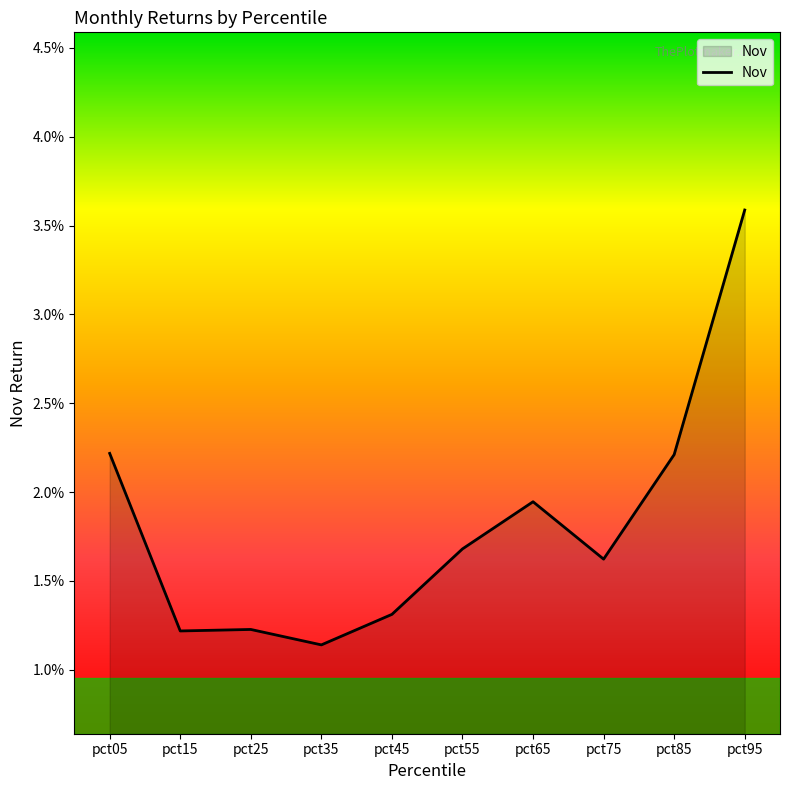

Does the chart have visible grid lines?

No